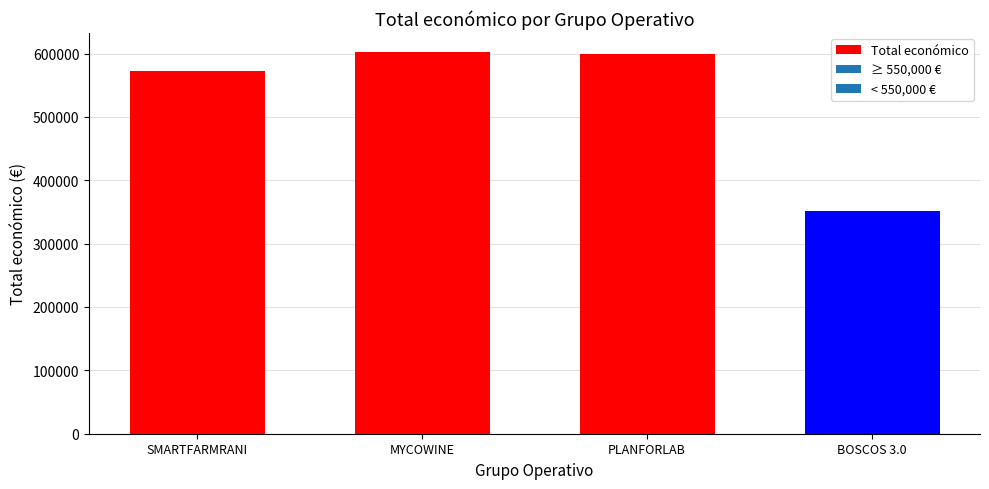

What position from the left is BOSCOS 3.0?

4